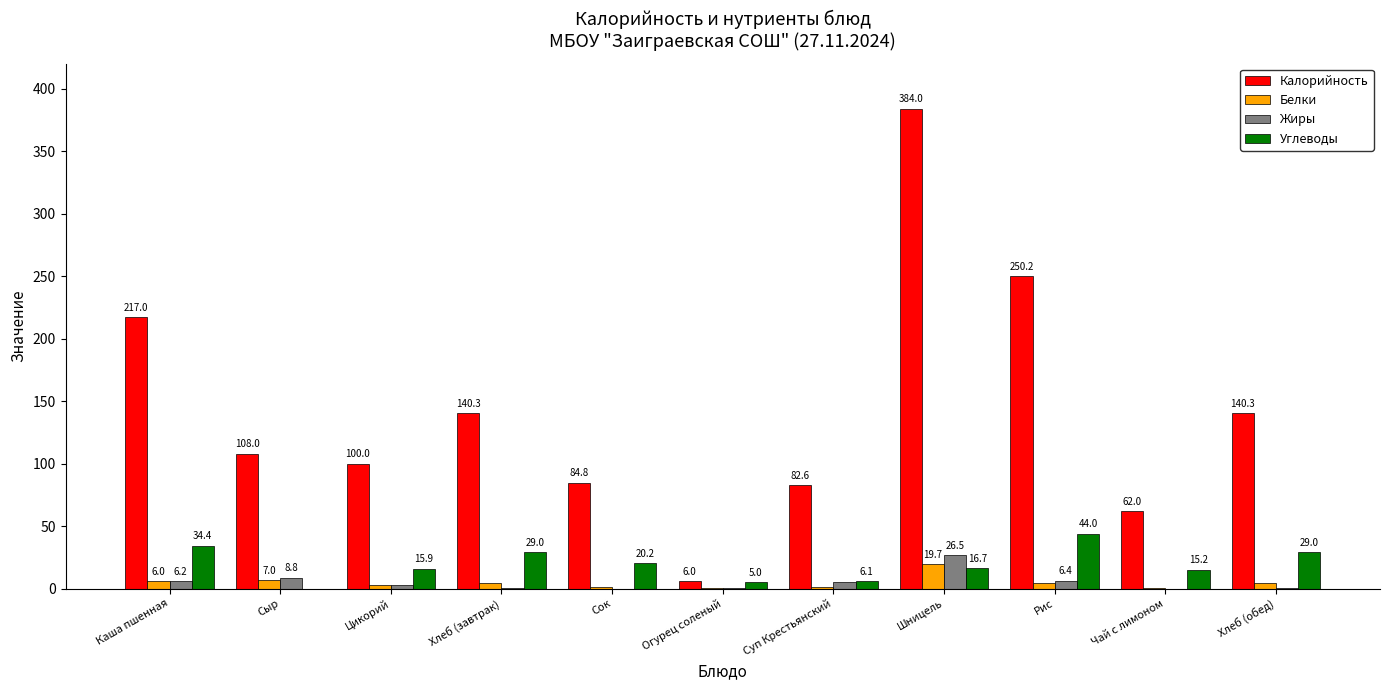

Where is Жиры nearest to the value 13?

Сыр